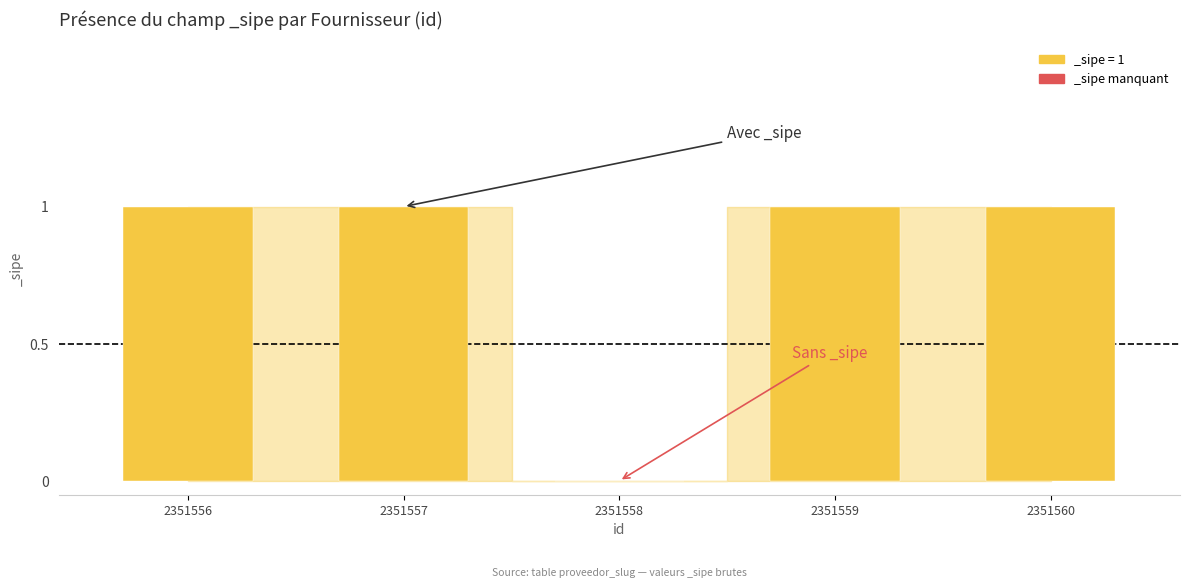

True or false: the data shows 2 at 2351556.

False